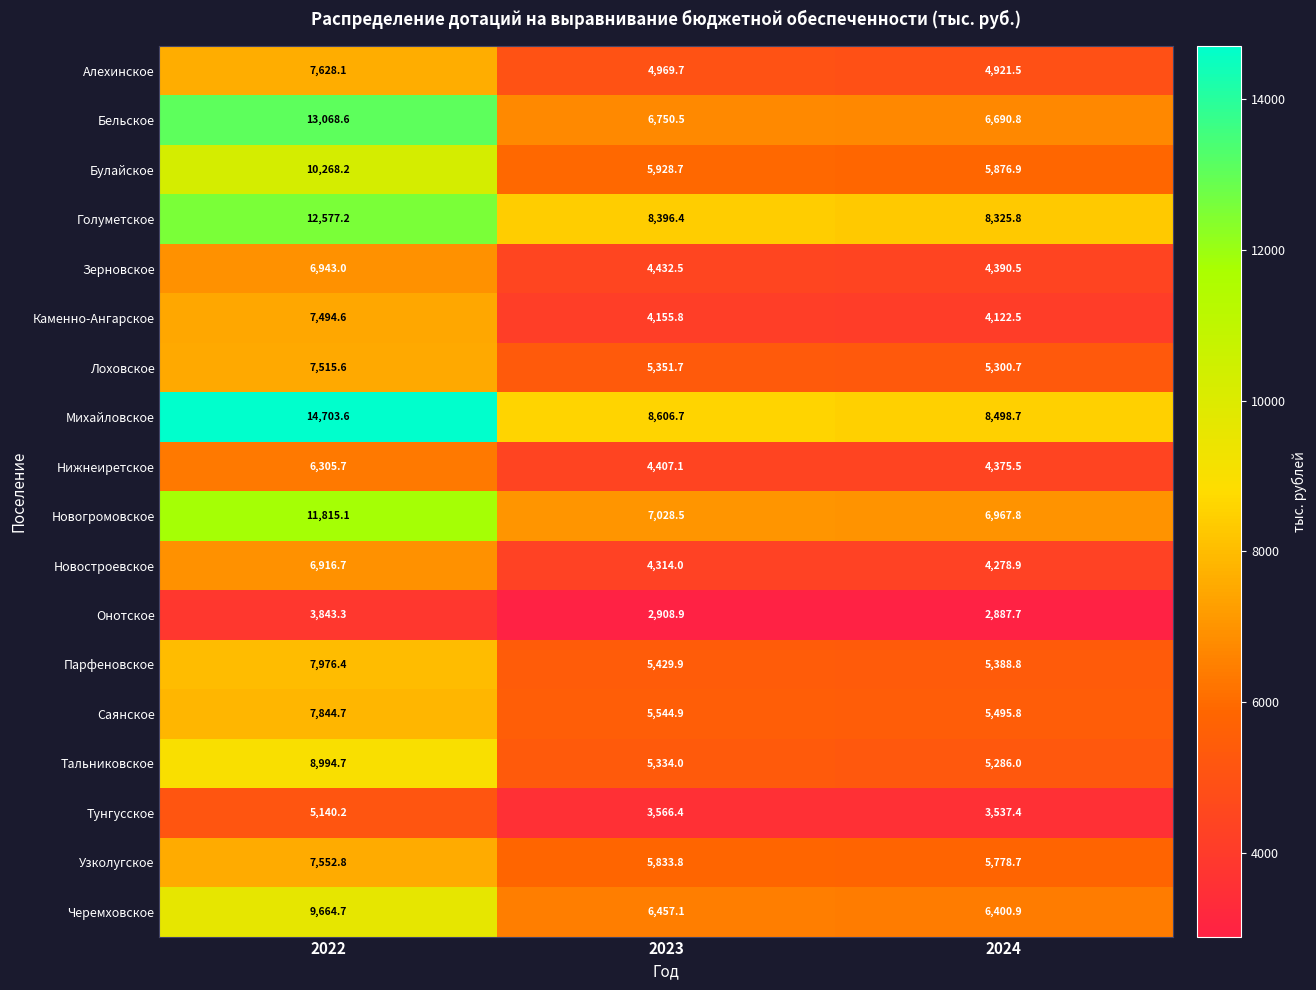

At how many categories does at least one series exceed 5537?

3